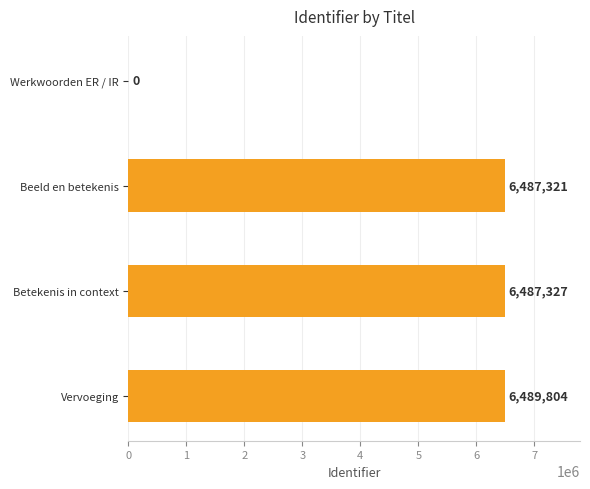

Reading bottom to top, list all the values displayed in this chart.

Vervoeging=6489804	Betekenis in context=6487327	Beeld en betekenis=6487321	Werkwoorden ER / IR=0